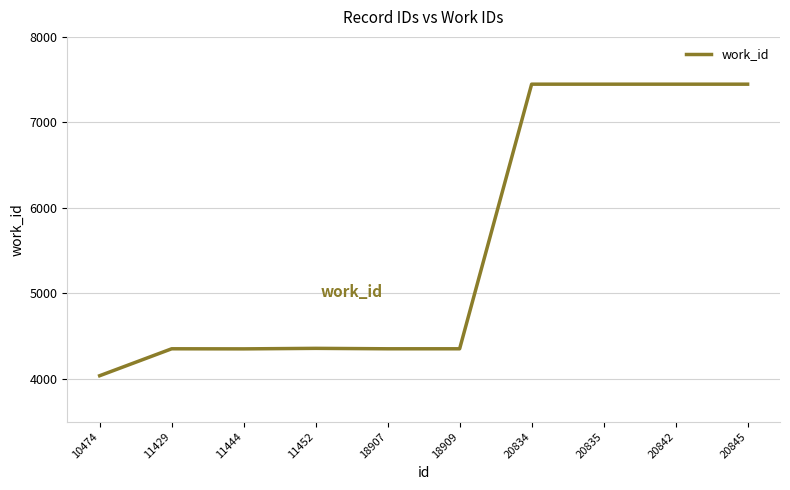

What is the smallest value displayed?

4038